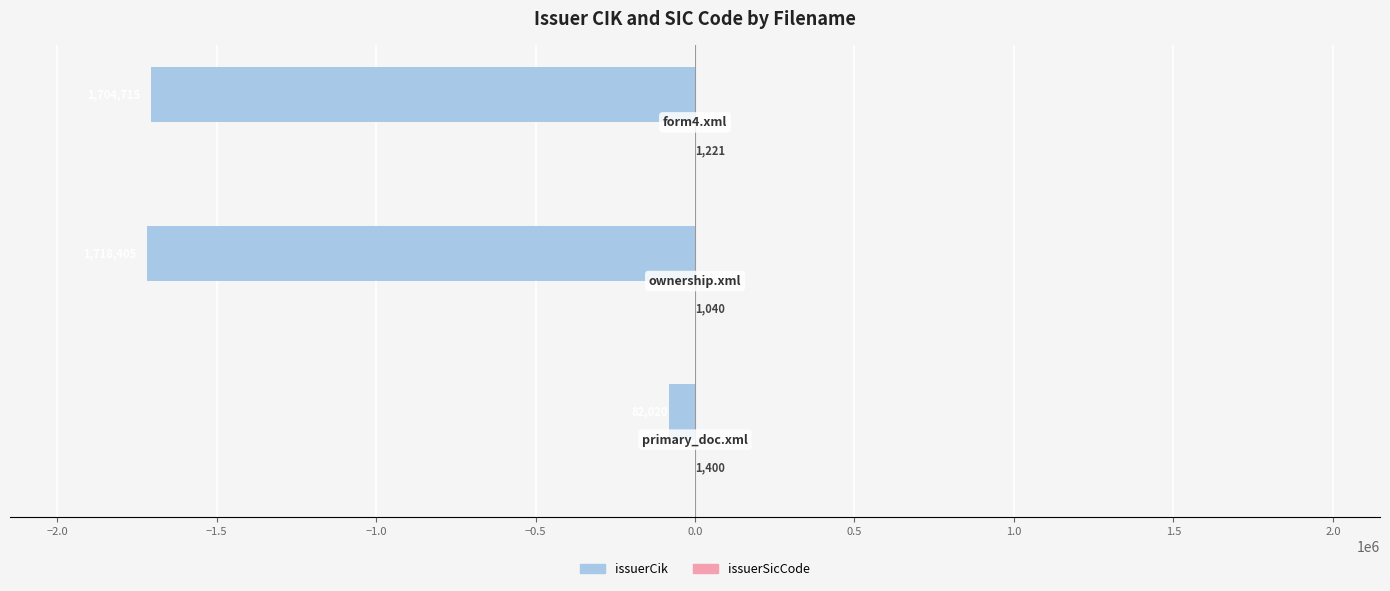

How many series are shown in this chart?

2